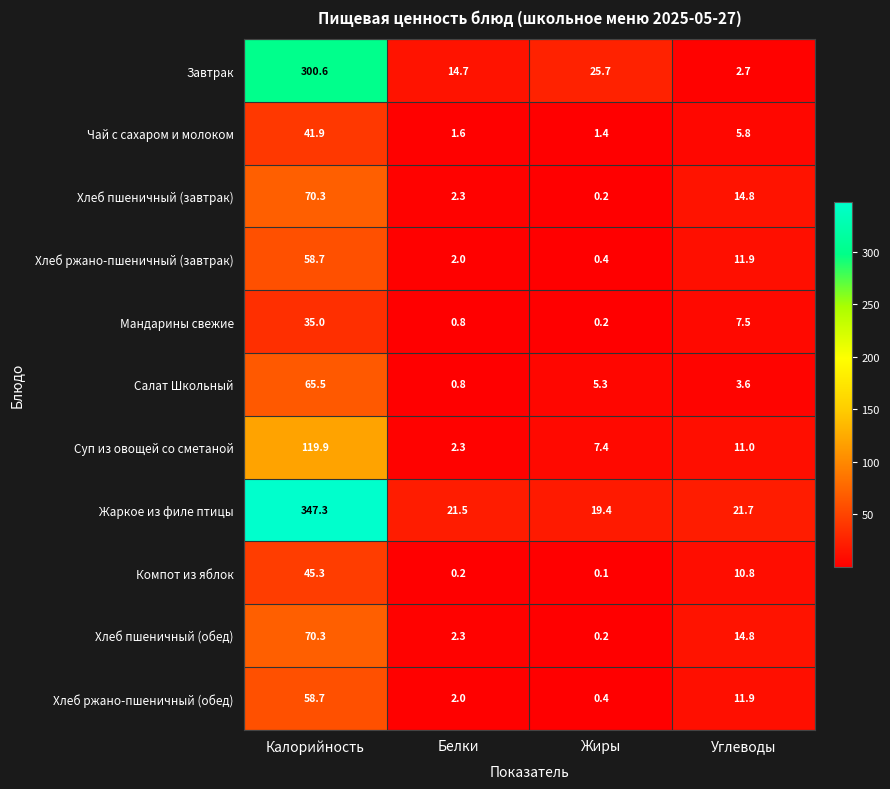

Is it true that Хлеб пшеничный (обед) equals 20.7 at Углеводы?

False